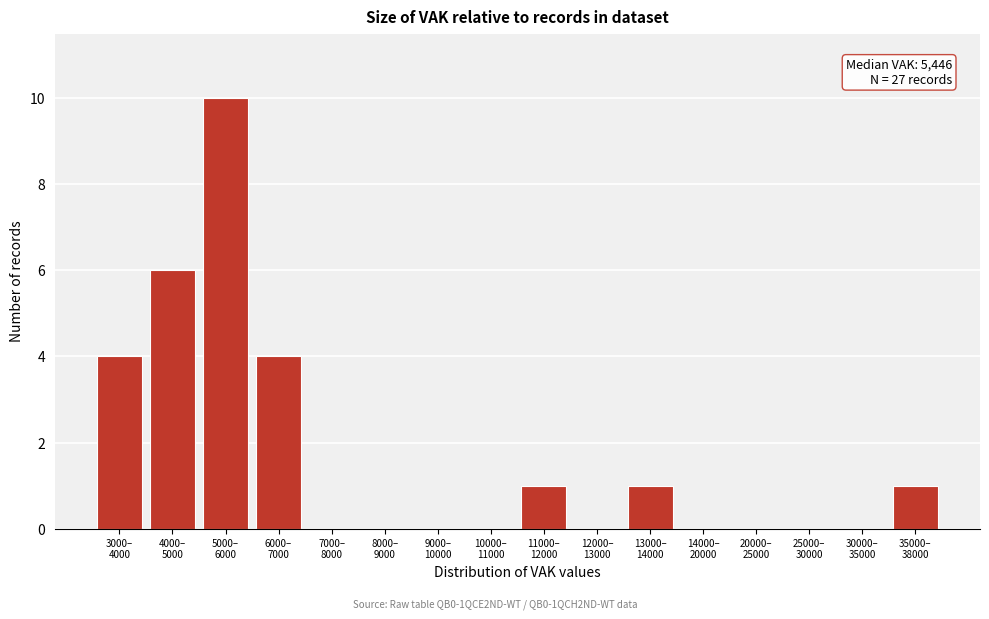

What is the greatest value displayed?

10